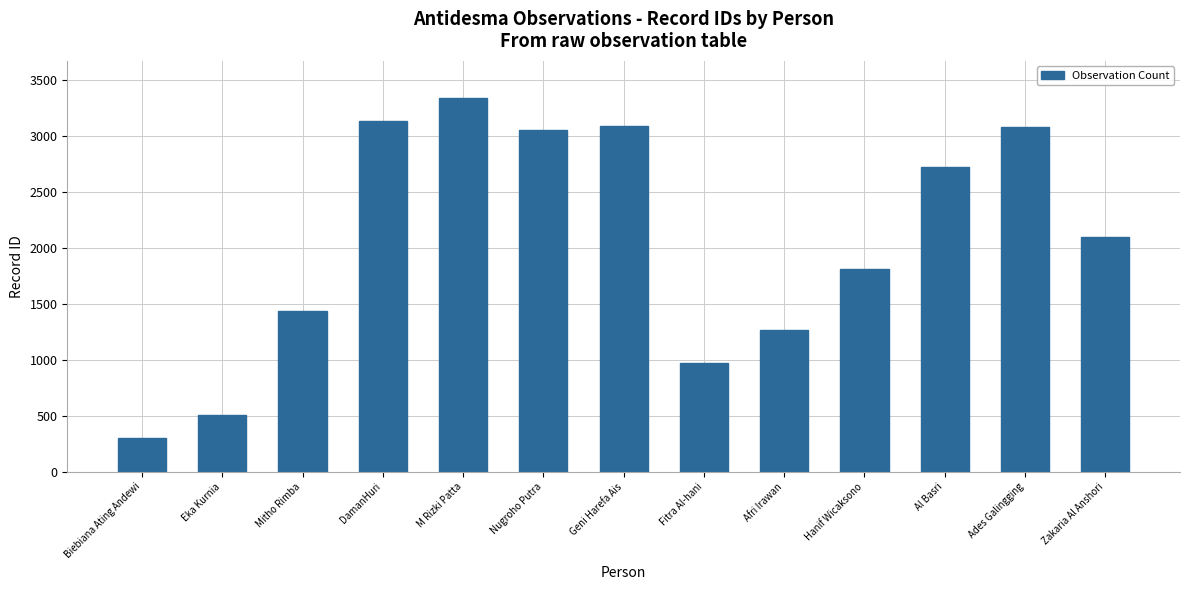

What is the smallest value displayed?

299